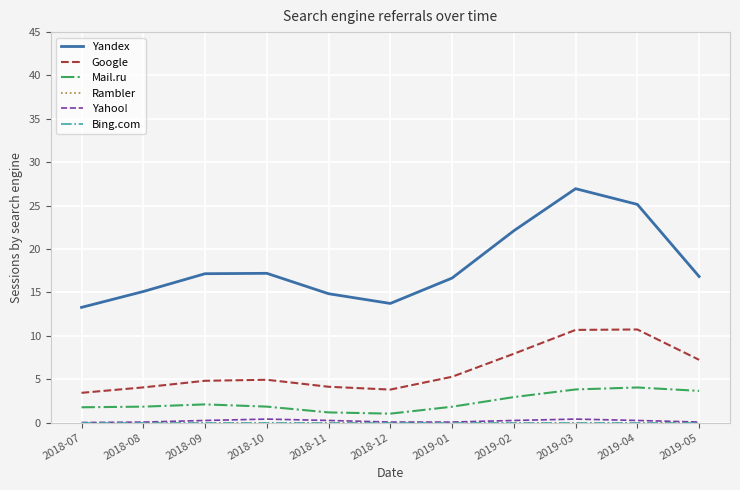

Is this an area chart (filled region under the line)?

No